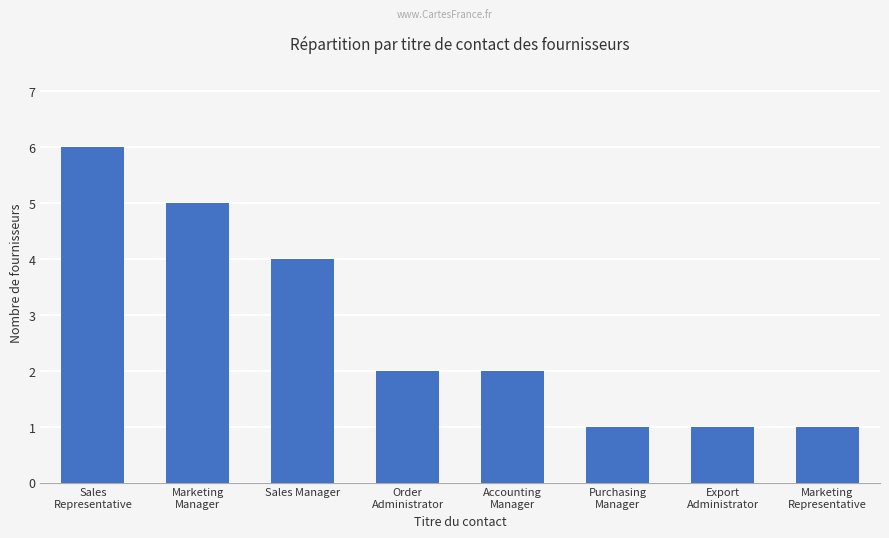

What is the label of the 5th bar from the left?

Accounting
Manager